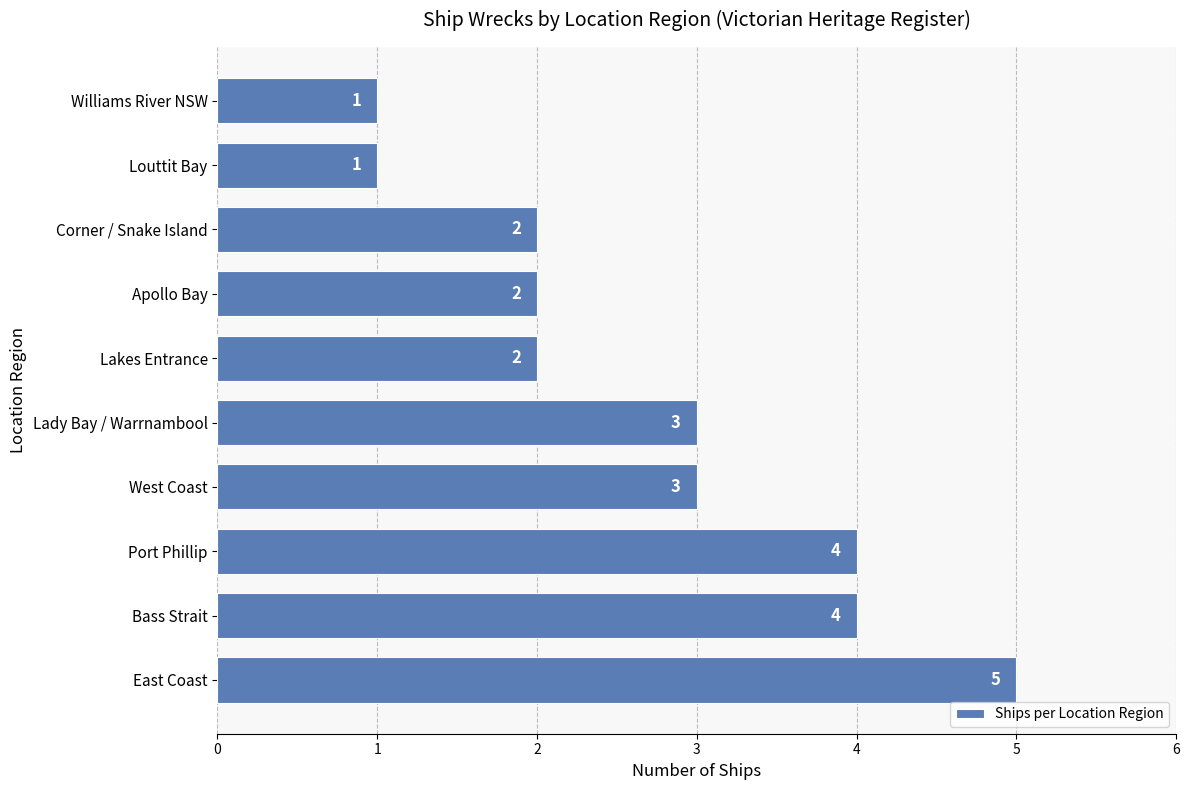

What is the sum of all values?

27